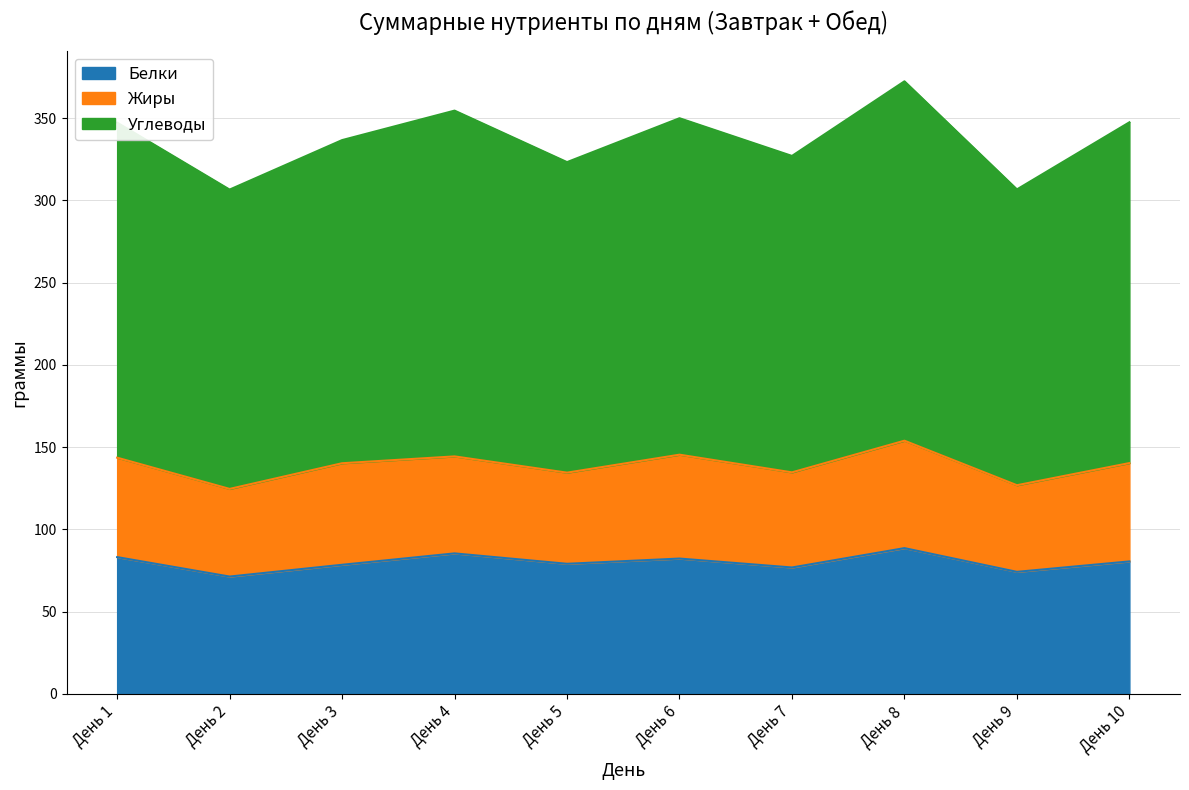

What is the difference between the maximum and minimum values in the Белки series?

17.3